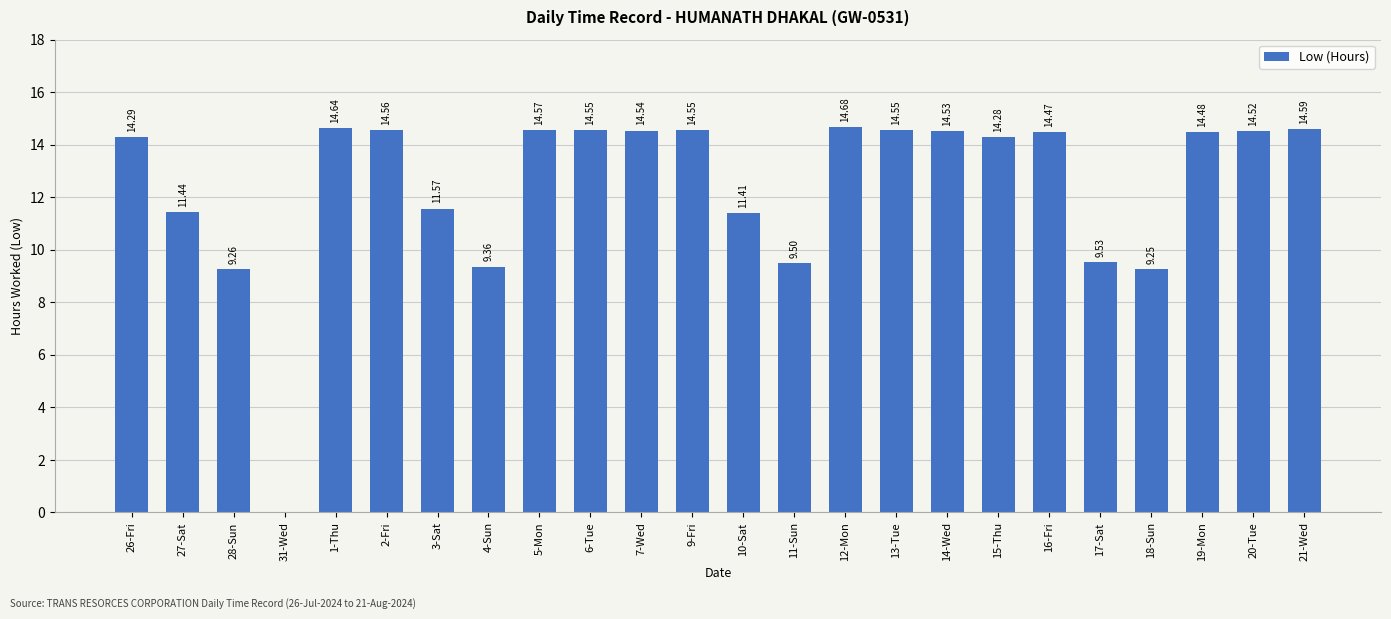

What is the ratio of the value at 12-Mon to the value at 11-Sun?

1.5